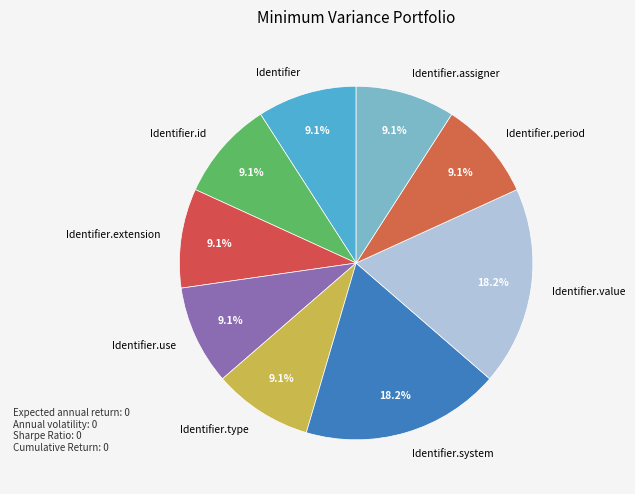

Does Identifier.period represent more than half of the total?

No